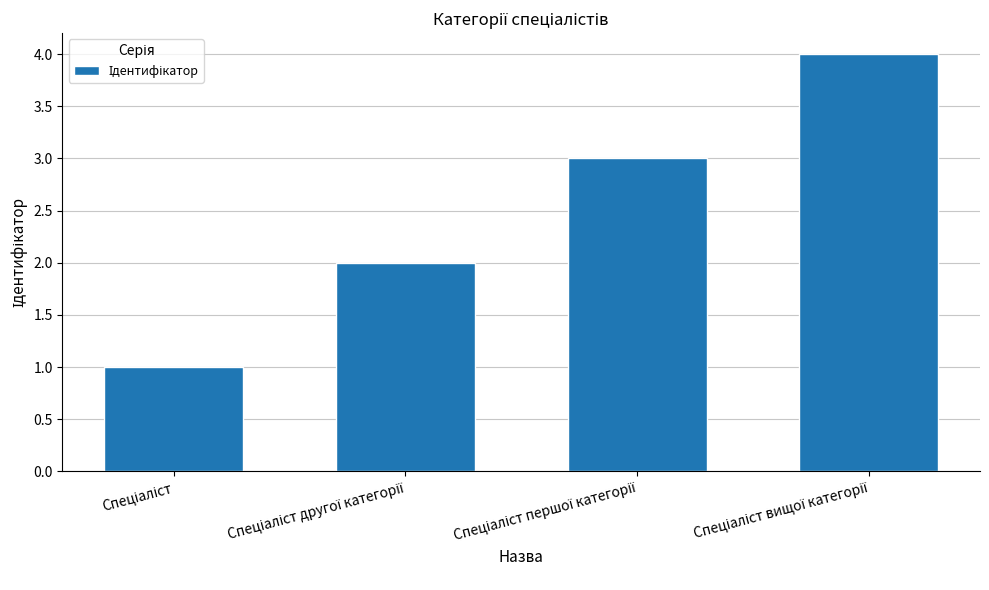

What is the greatest value displayed?

4